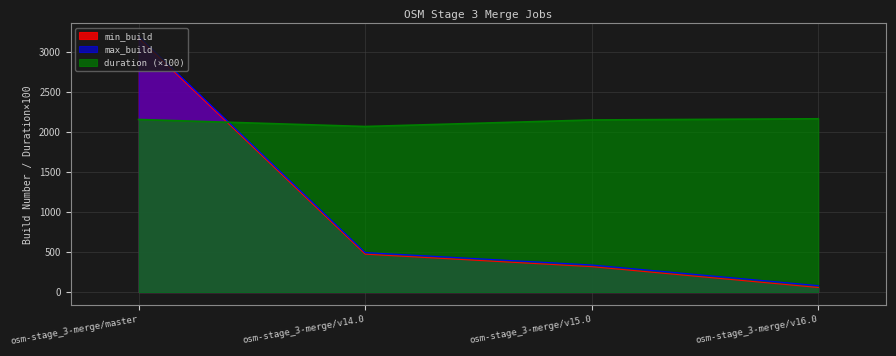

Is it true that max_build equals 39.3 at osm-stage_3-merge/v16.0?

False